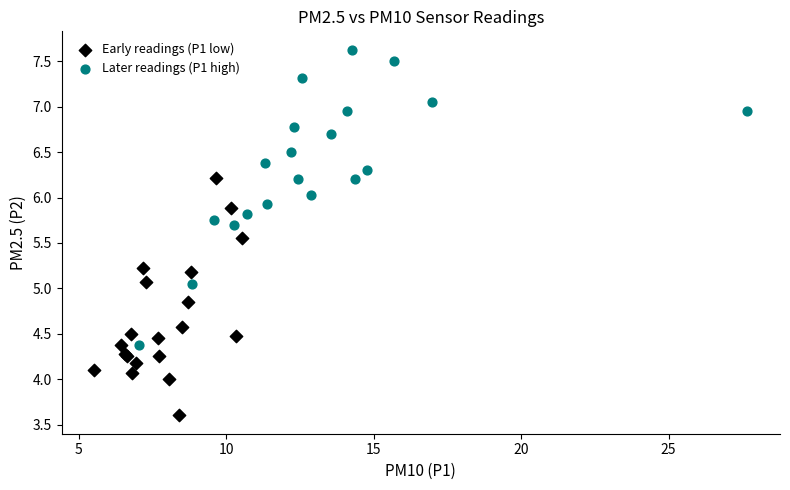

Which series has the widest spread of Y values?

Later readings (P1 high)